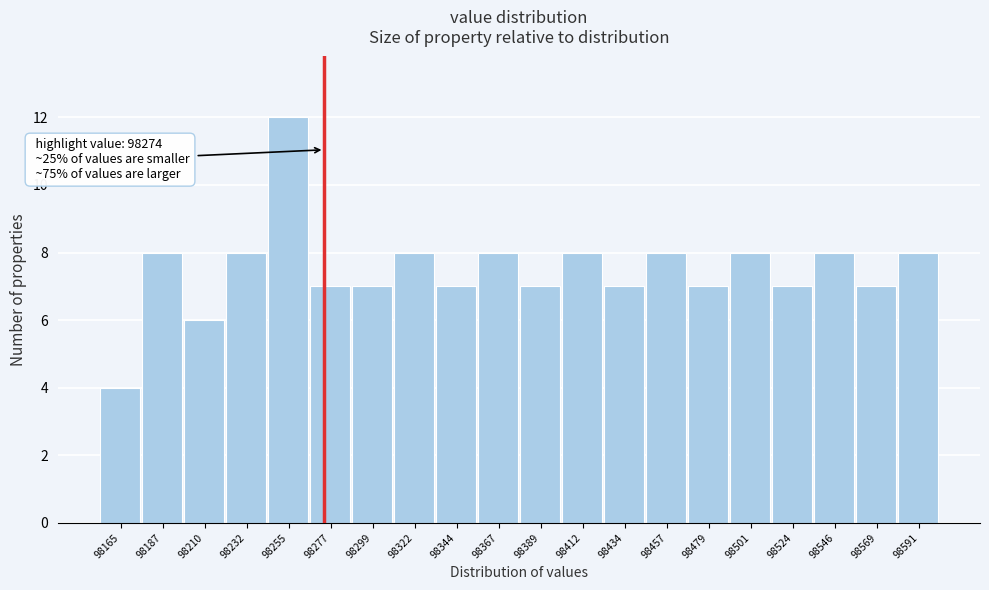

Which range on the x-axis has the tallest bar?

98245 to 98265